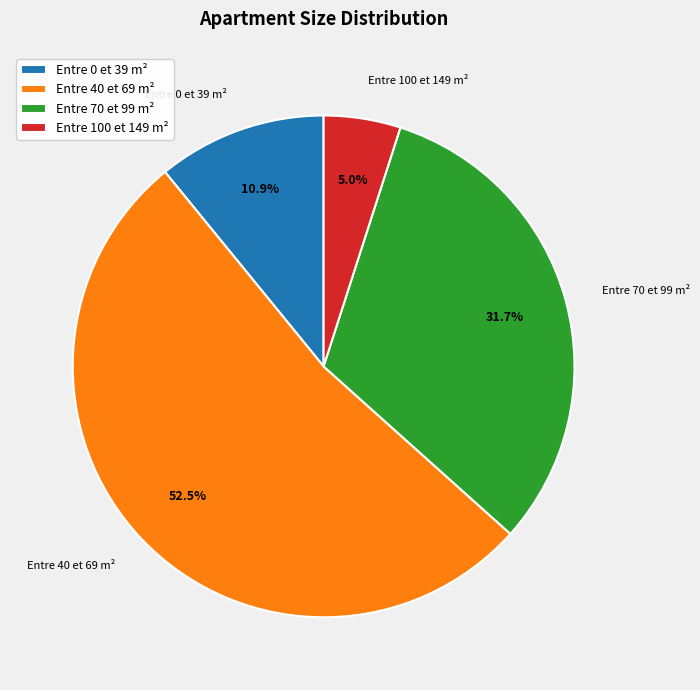

Which has a higher value, Entre 100 et 149 m² or Entre 70 et 99 m²?

Entre 70 et 99 m²